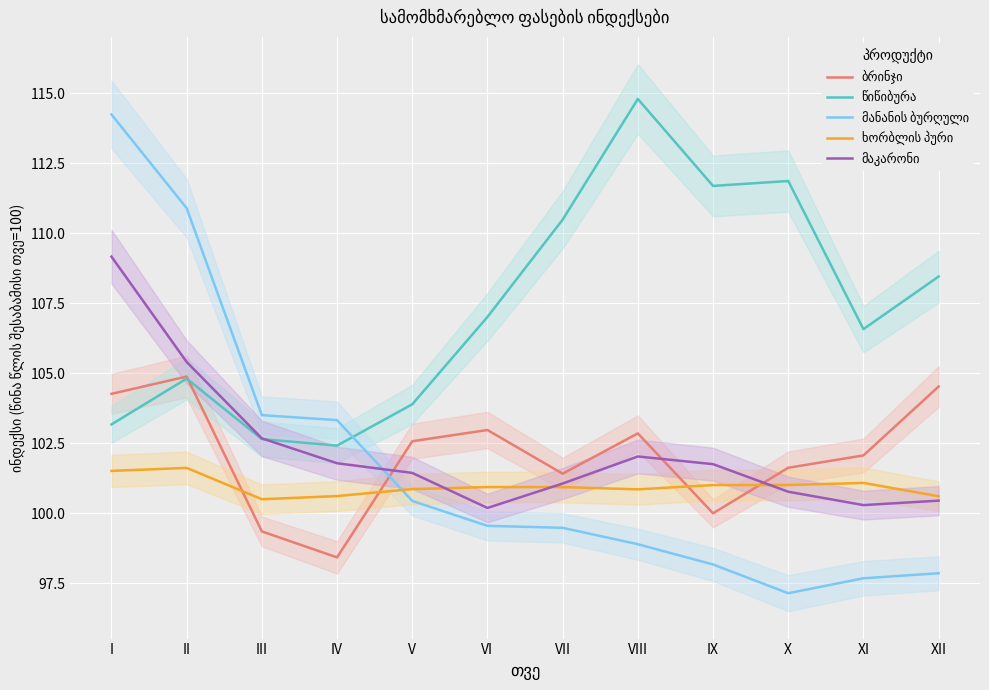

In მანანის ბურღული, how many points are lower than both neighbors (excluding endpoints)?

1